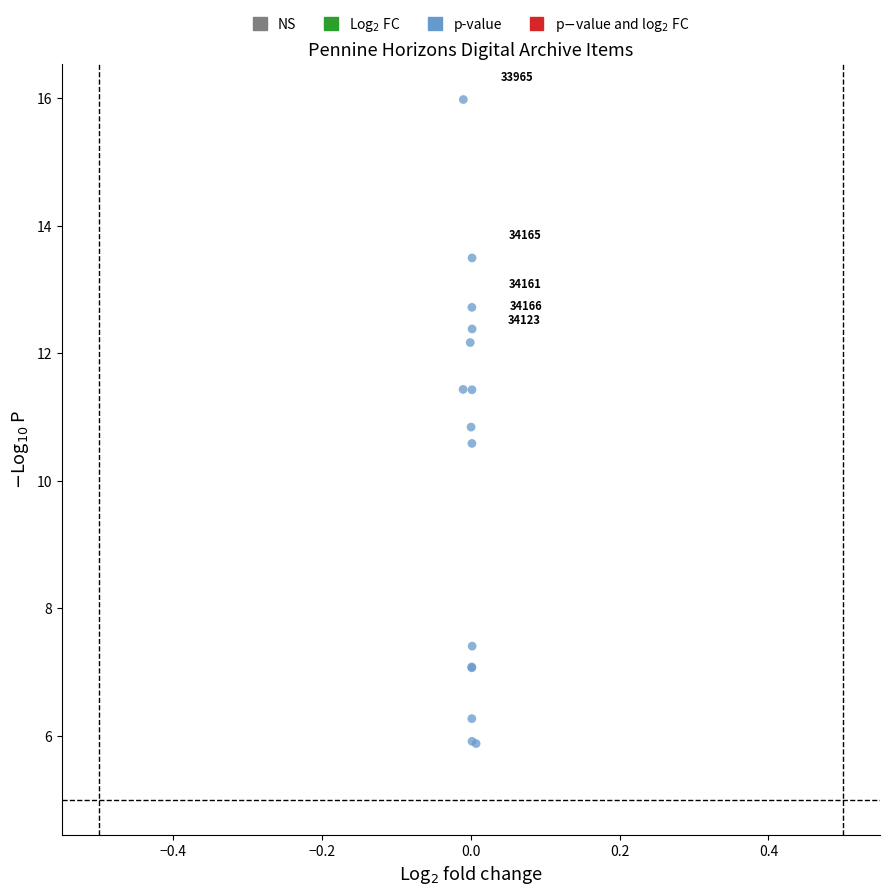

What Y value in the scatter plot is closest to 10?

10.6